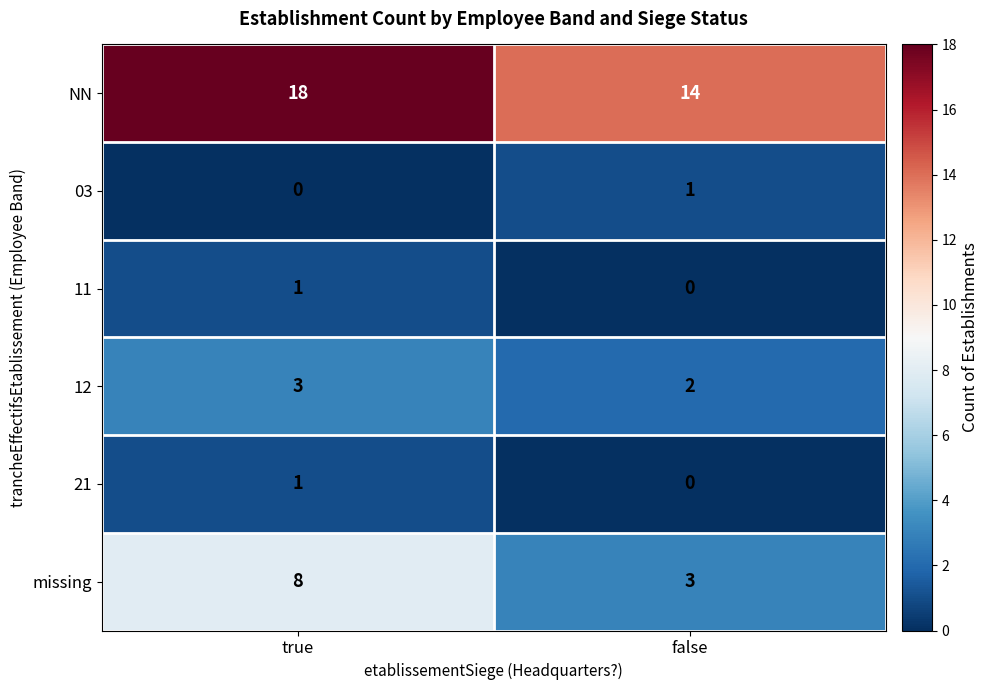

What is the greatest value displayed?

18